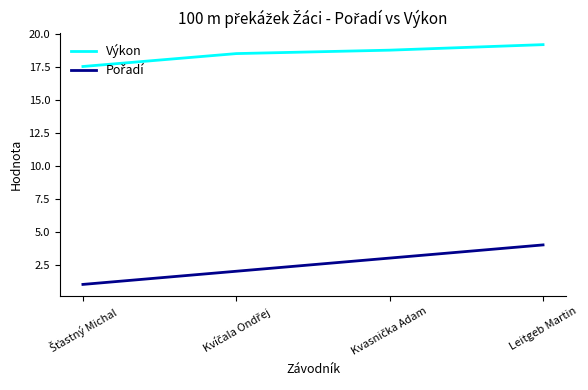

What is the greatest value displayed?

19.2